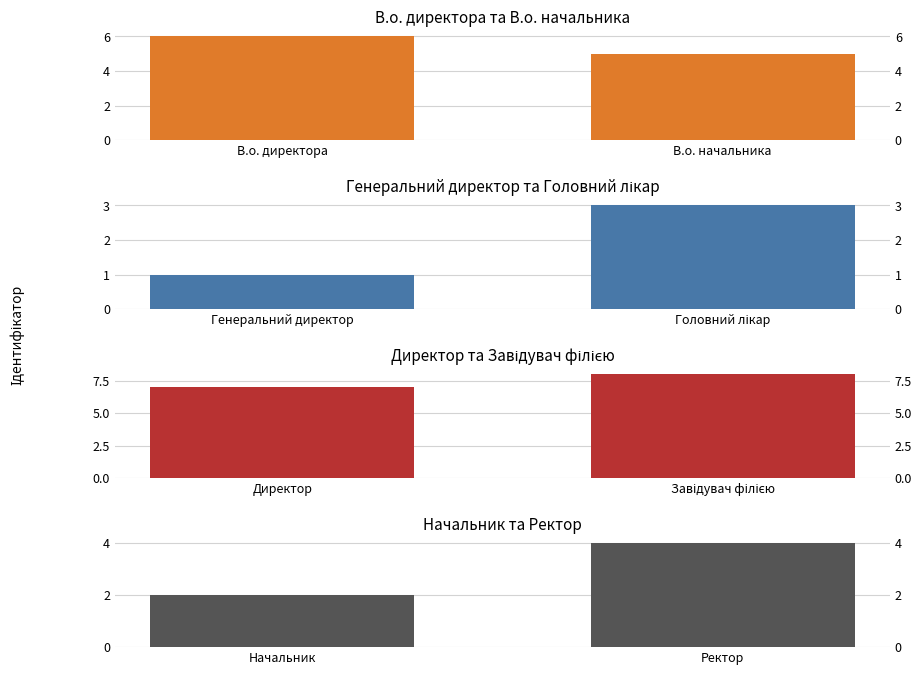

The chart shows a value of 5 at Ректор. True or false?

False